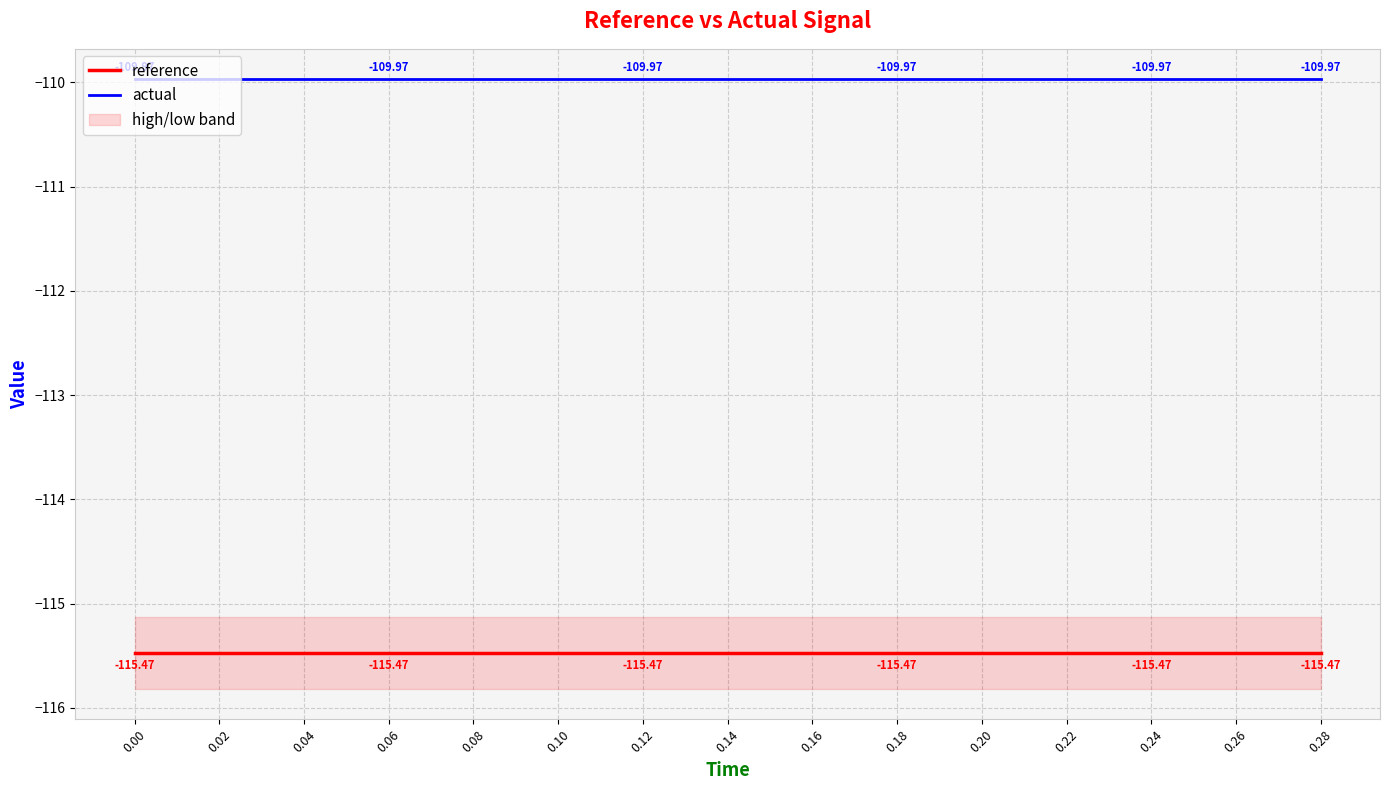

True or false: actual has more than 1 interior local peaks.

False